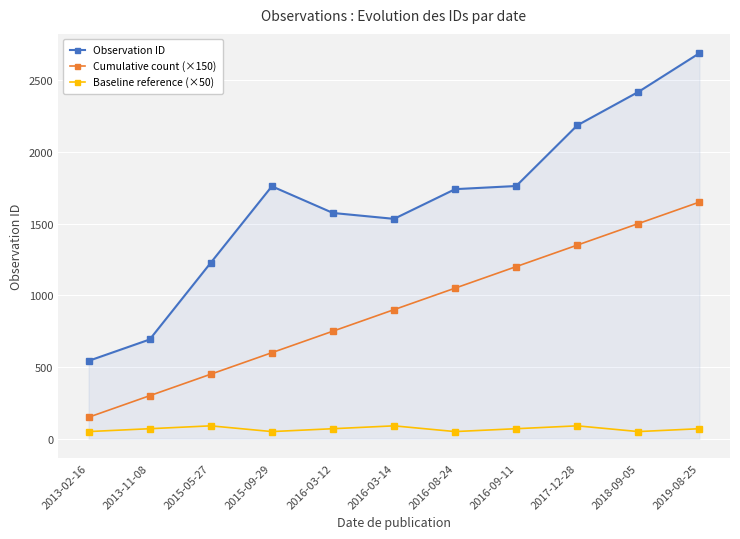

True or false: Cumulative count (×150) has more than 2 interior local peaks.

False